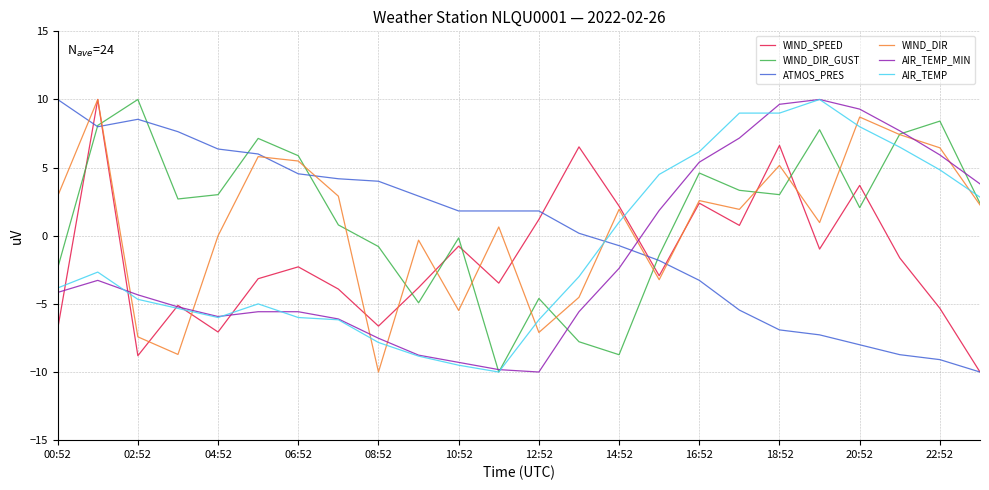

What is the smallest value displayed?

-10.0